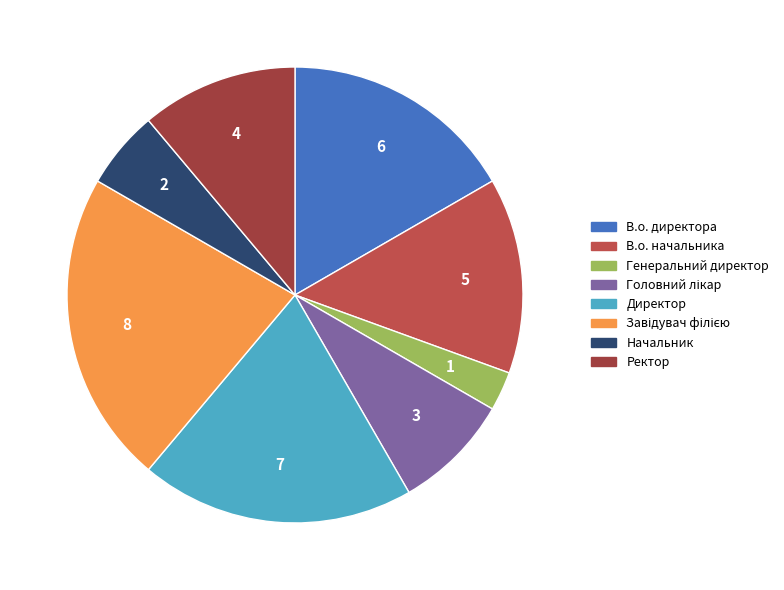

How many slices are in this pie chart?

8